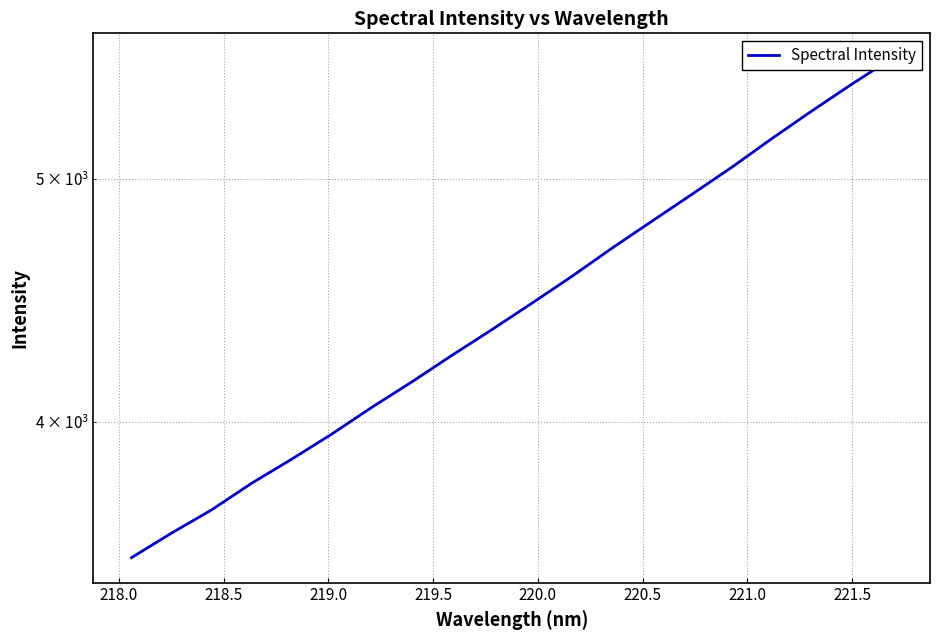

How many lines are shown in the chart?

1